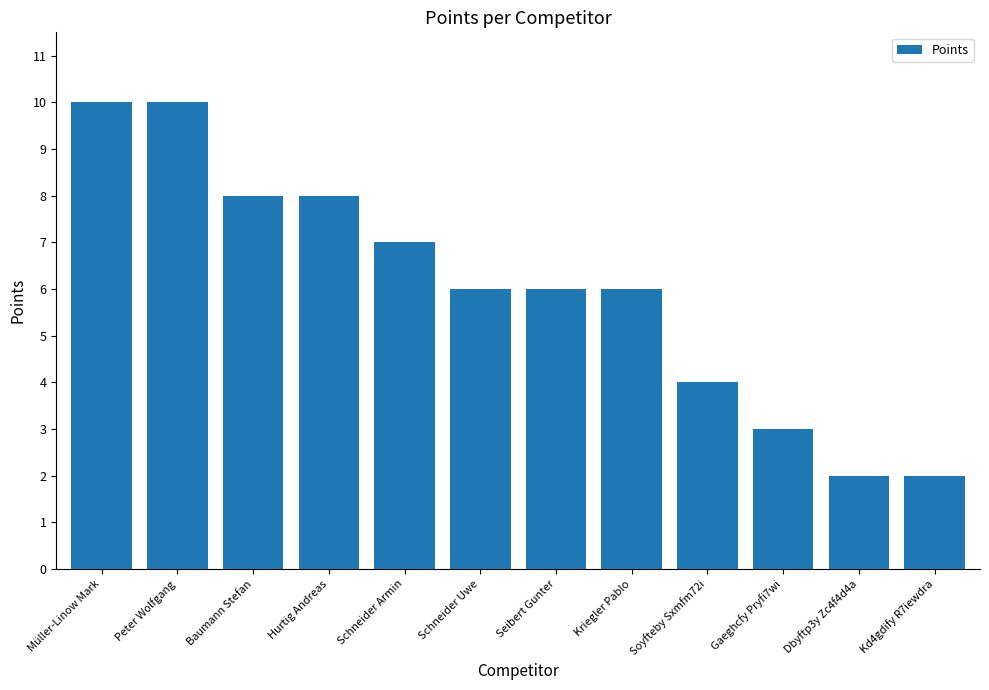

Are the bars horizontal?

No